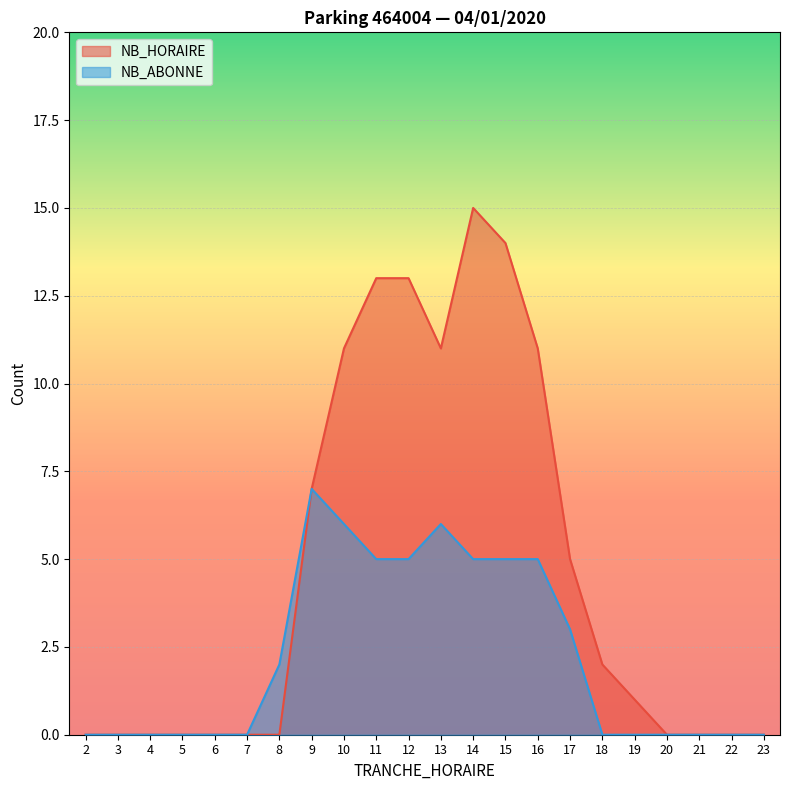

Which has a higher value, 7 or 4?

7